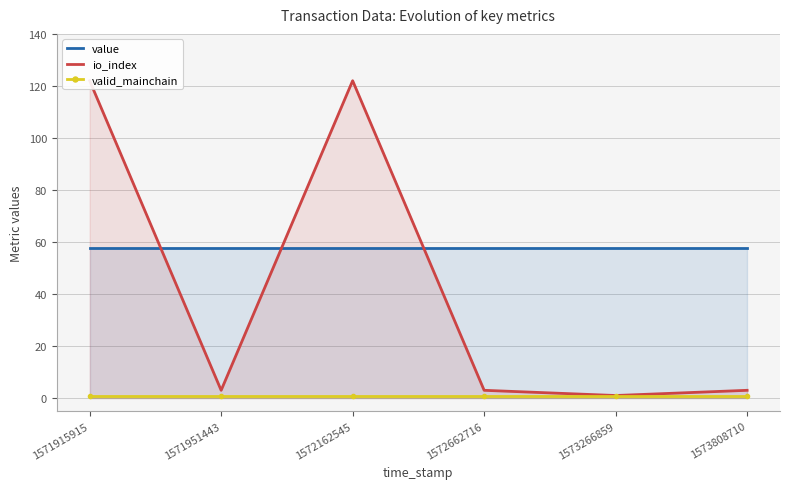

Rank the series by their maximum value, from highest to lowest.

io_index, value, valid_mainchain